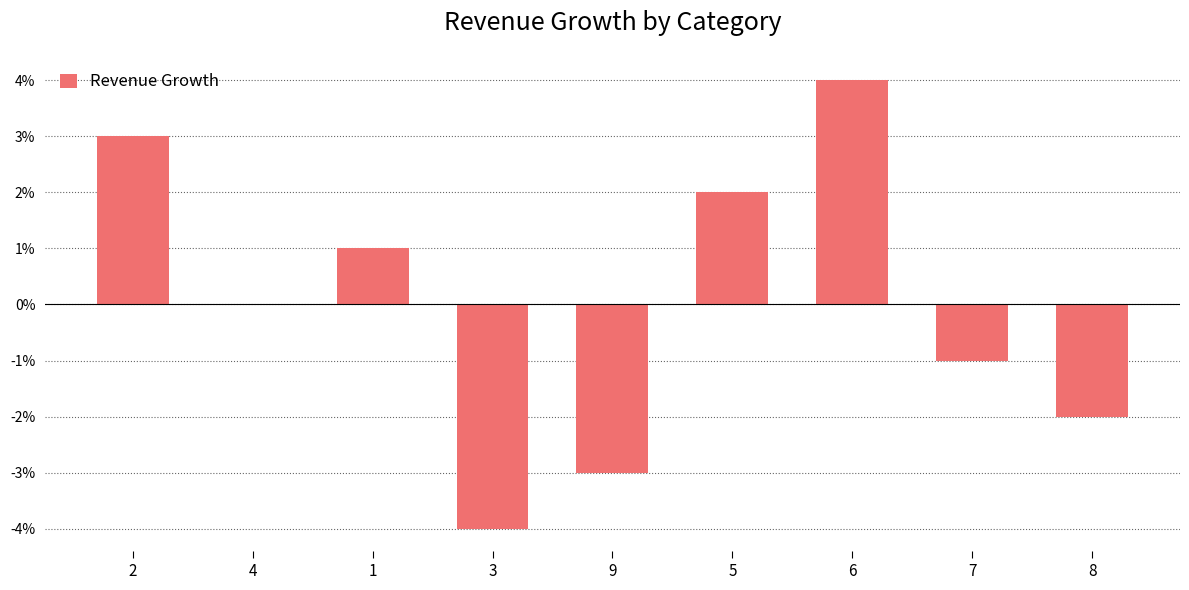

Where is the data nearest to the value 0?

4